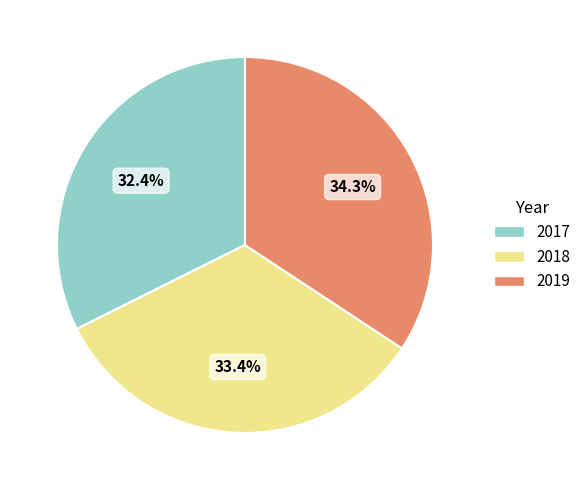

Does any single category account for the majority?

No